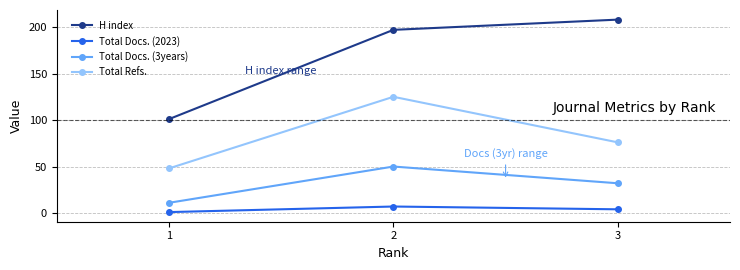

What is the value of the H index point at the 3rd from the left?

208